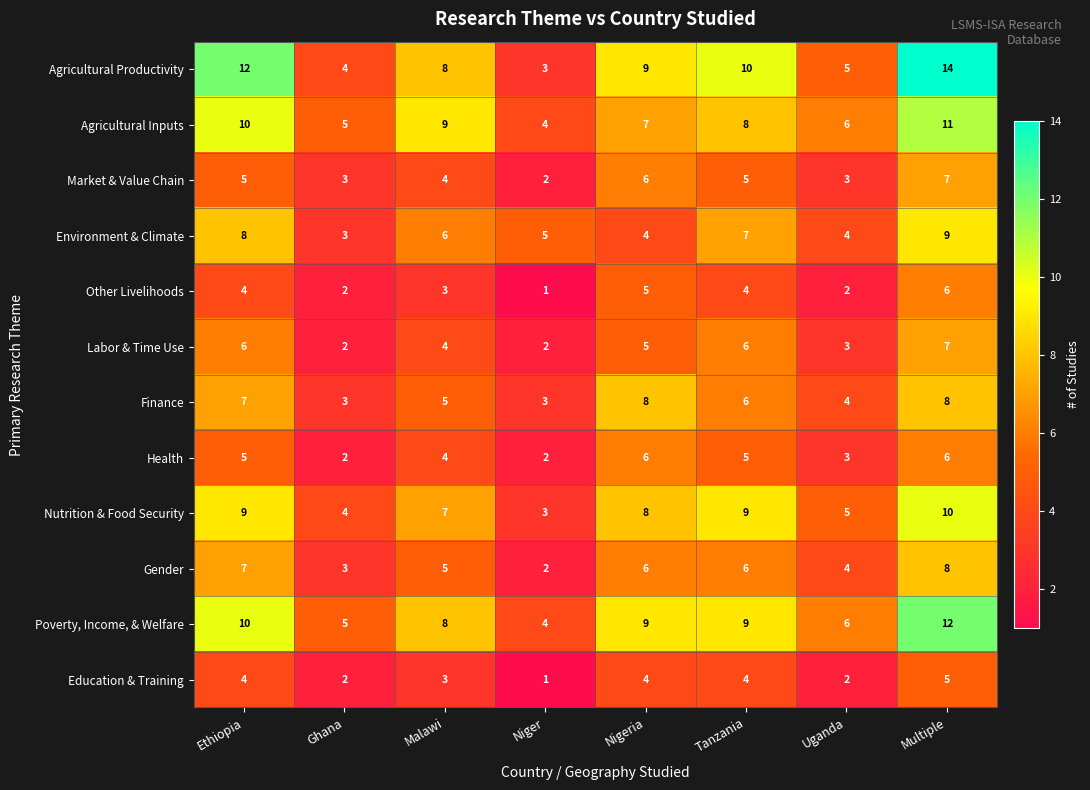

At which label does Finance first exceed 6?

Ethiopia